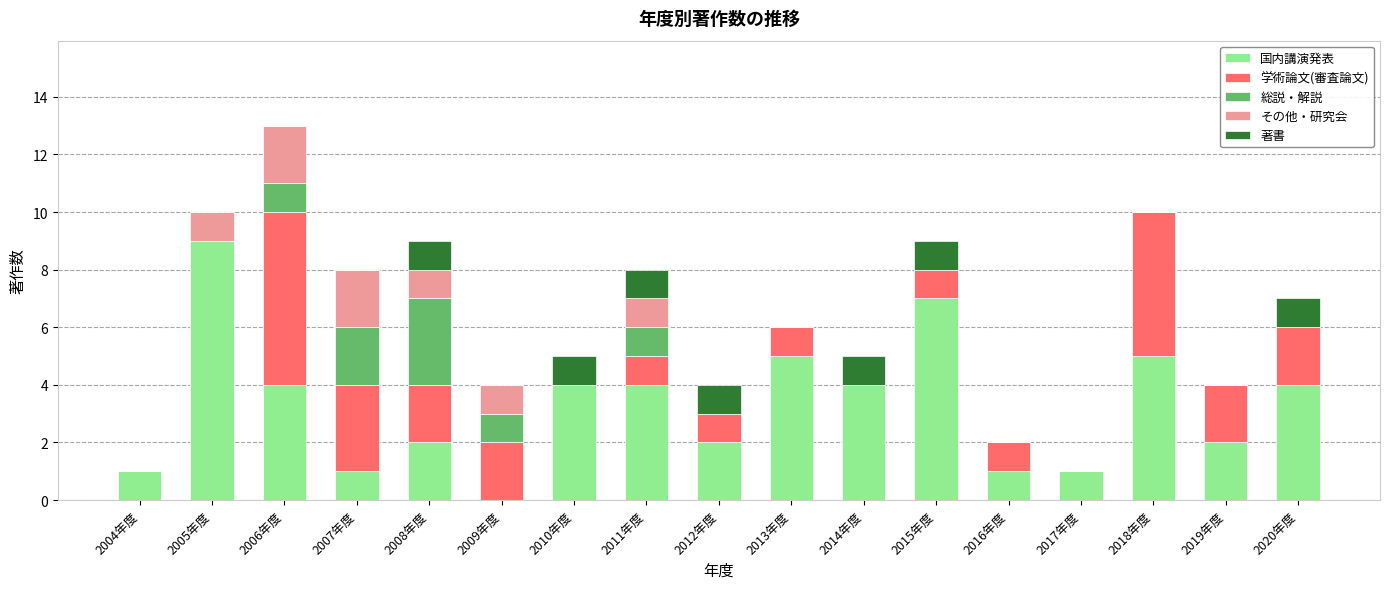

Are the bars horizontal?

No